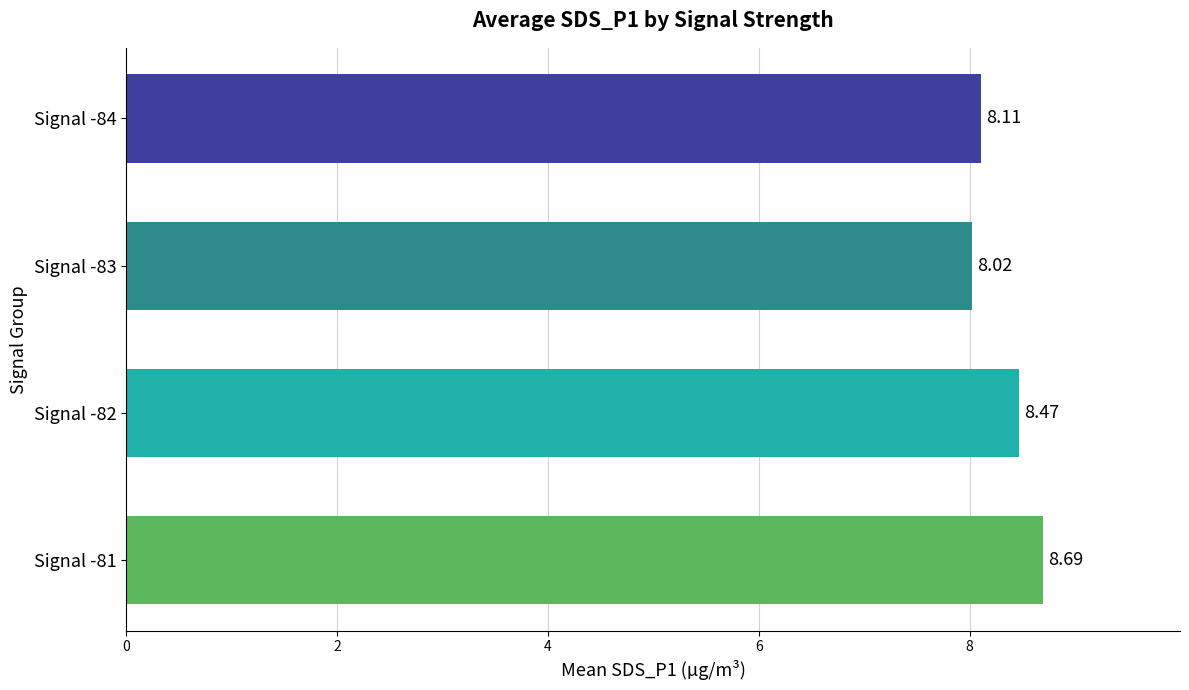

List the labels in order of value, smallest first.

Signal -83, Signal -84, Signal -82, Signal -81